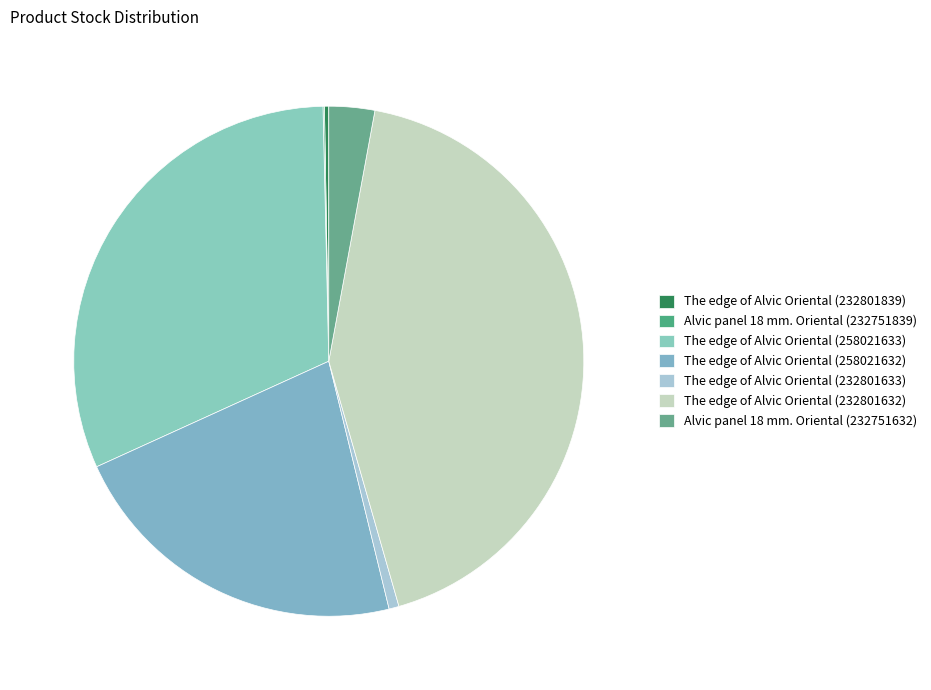

Rank the categories by value from highest to lowest.

The edge of Alvic Oriental (232801632), The edge of Alvic Oriental (258021633), The edge of Alvic Oriental (258021632), Alvic panel 18 mm. Oriental (232751632), The edge of Alvic Oriental (232801633), The edge of Alvic Oriental (232801839), Alvic panel 18 mm. Oriental (232751839)